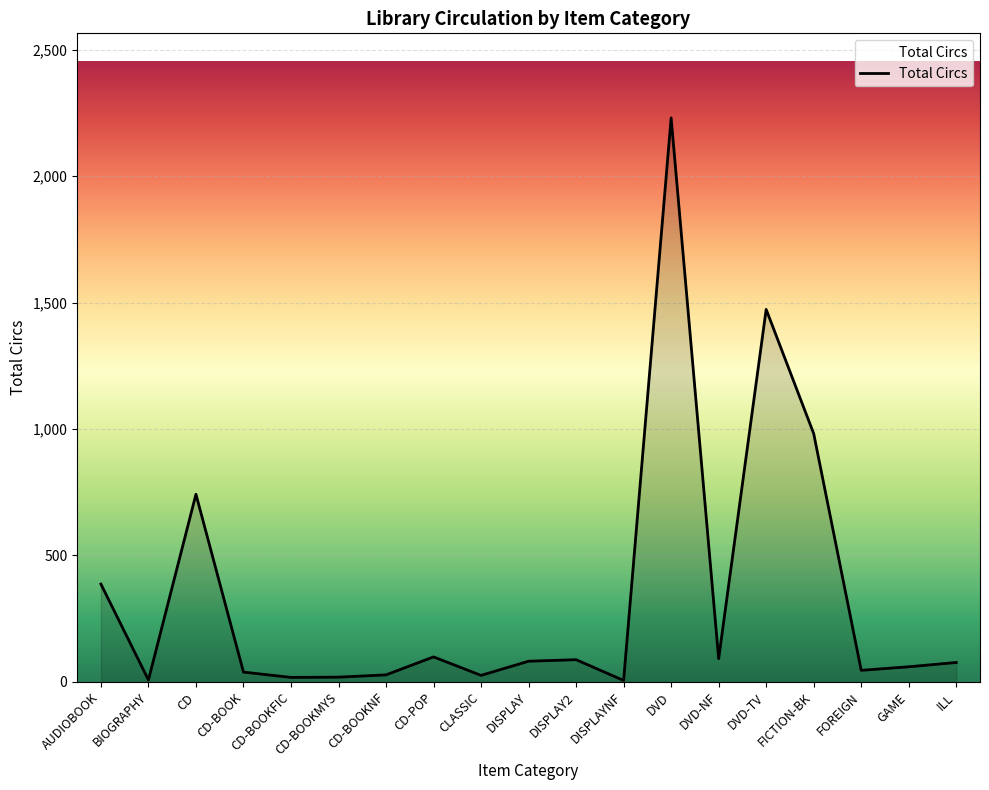

Is it true that the value at AUDIOBOOK is 557?

False